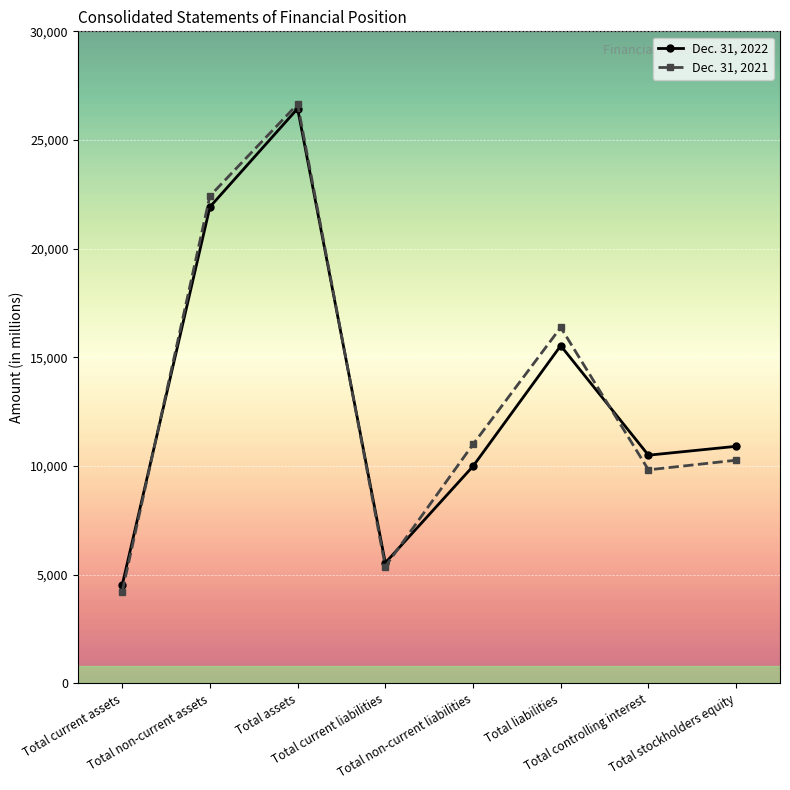

What are all the series names shown in the legend?

Dec. 31, 2022, Dec. 31, 2021